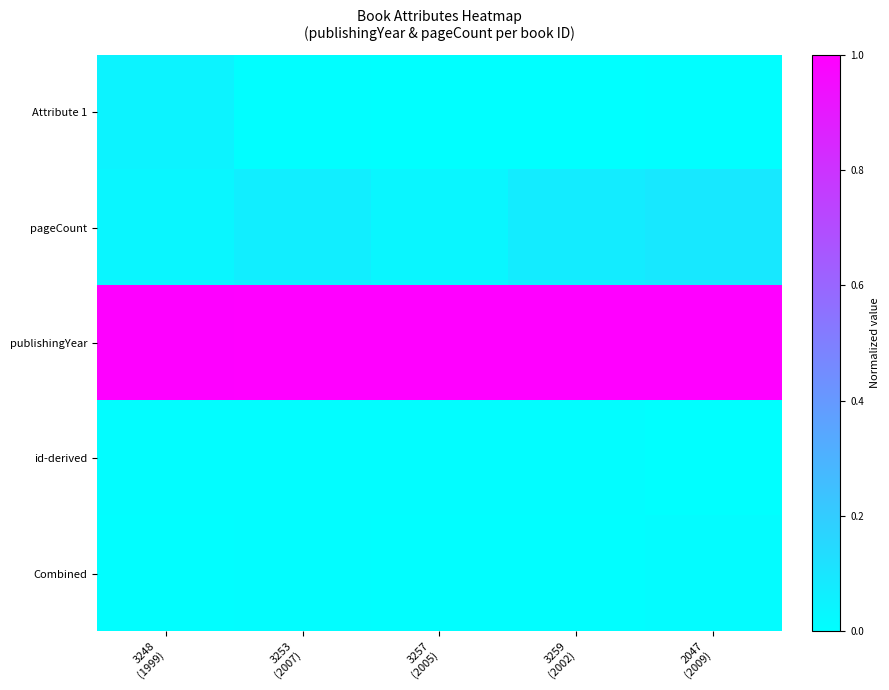

Which series changed the most between 3253 (2007) and 3259 (2002)?

pageCount